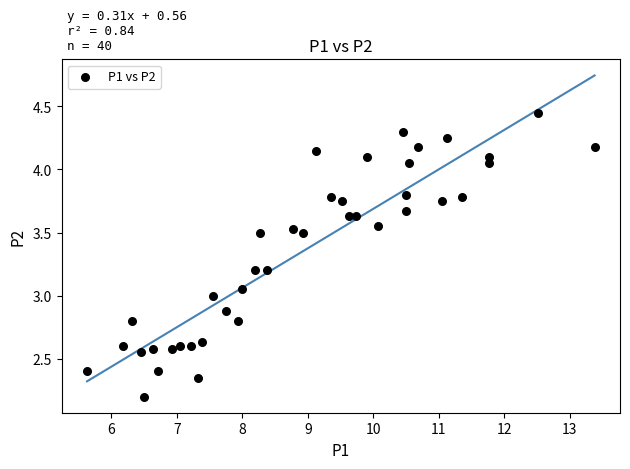

What is the range of X values (max minus min)?

7.8